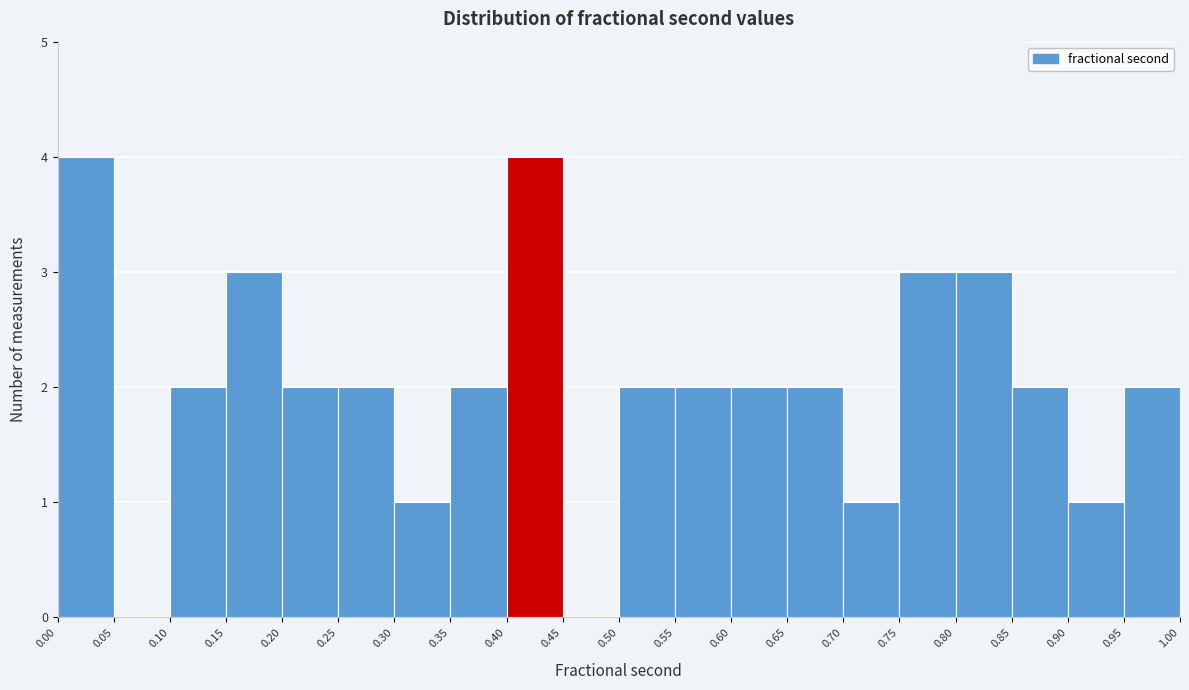

What is the height of the bar covering 0.35 to 0.40 on the x-axis? The values are not printed on the chart, so give them approximately, as read against the axis.

2